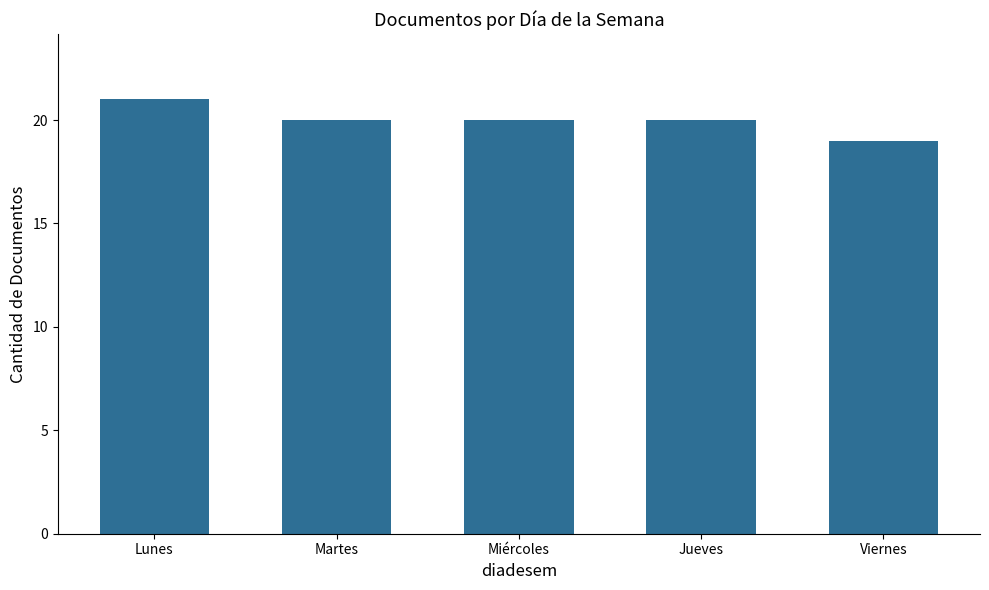

At which category does the chart reach its peak across all series?

Lunes